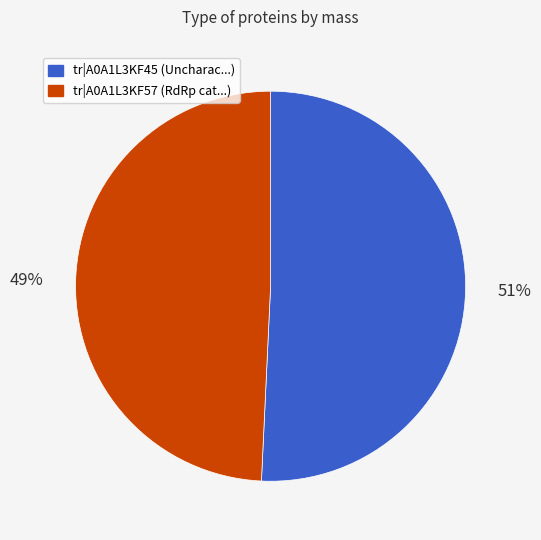

The tr|A0A1L3KF57 slice represents 49% of the pie. True or false?

True